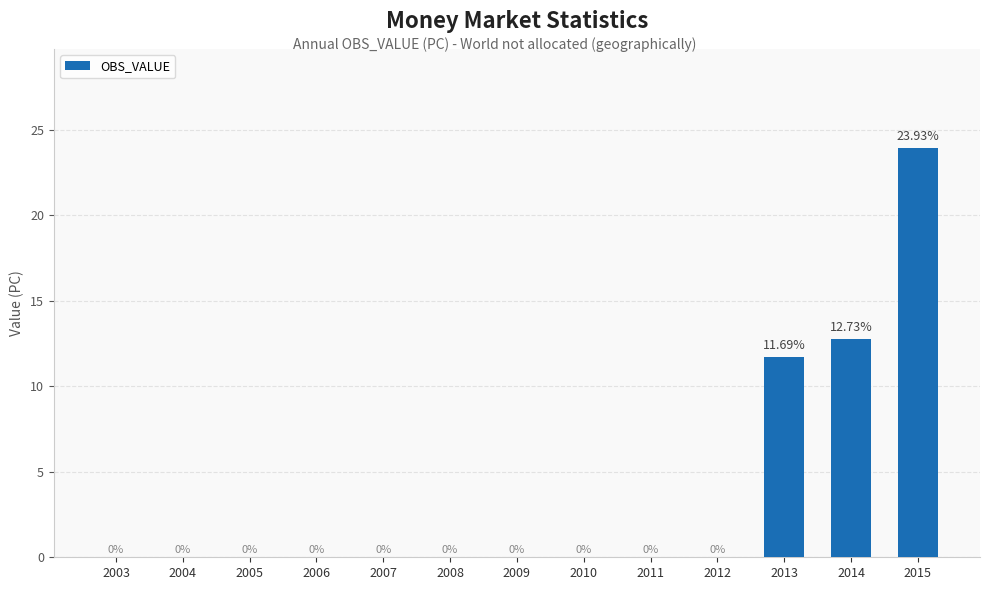

Is it true that the value at 2007 is 8.5?

False